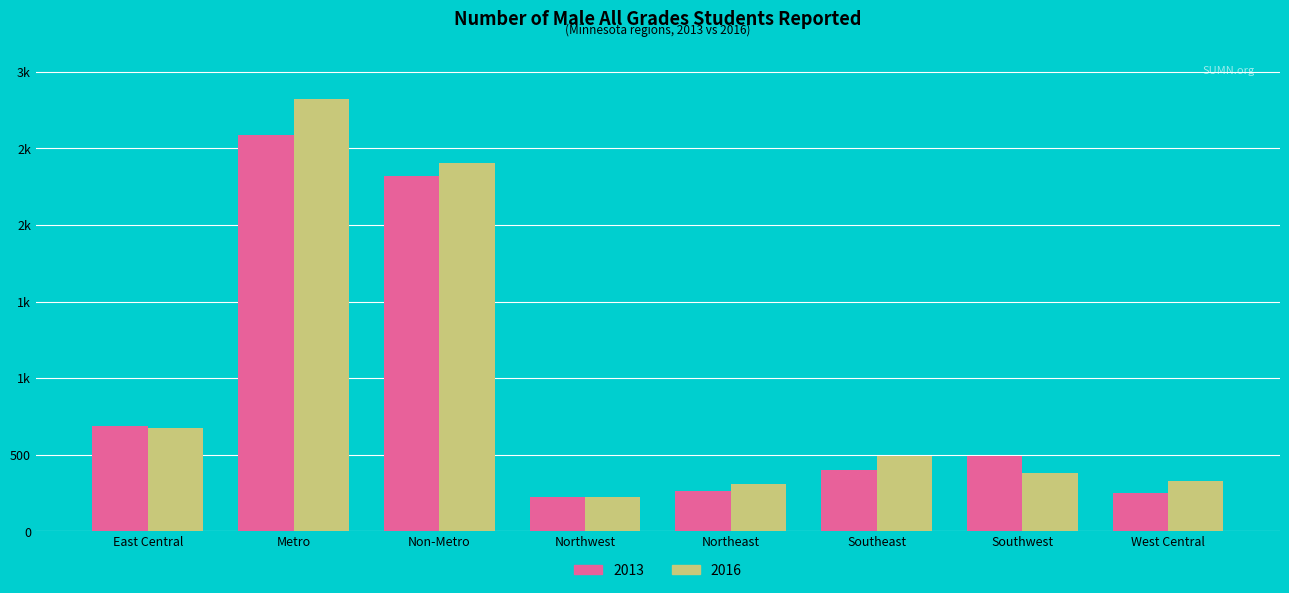

What are all the series names shown in the legend?

2013, 2016